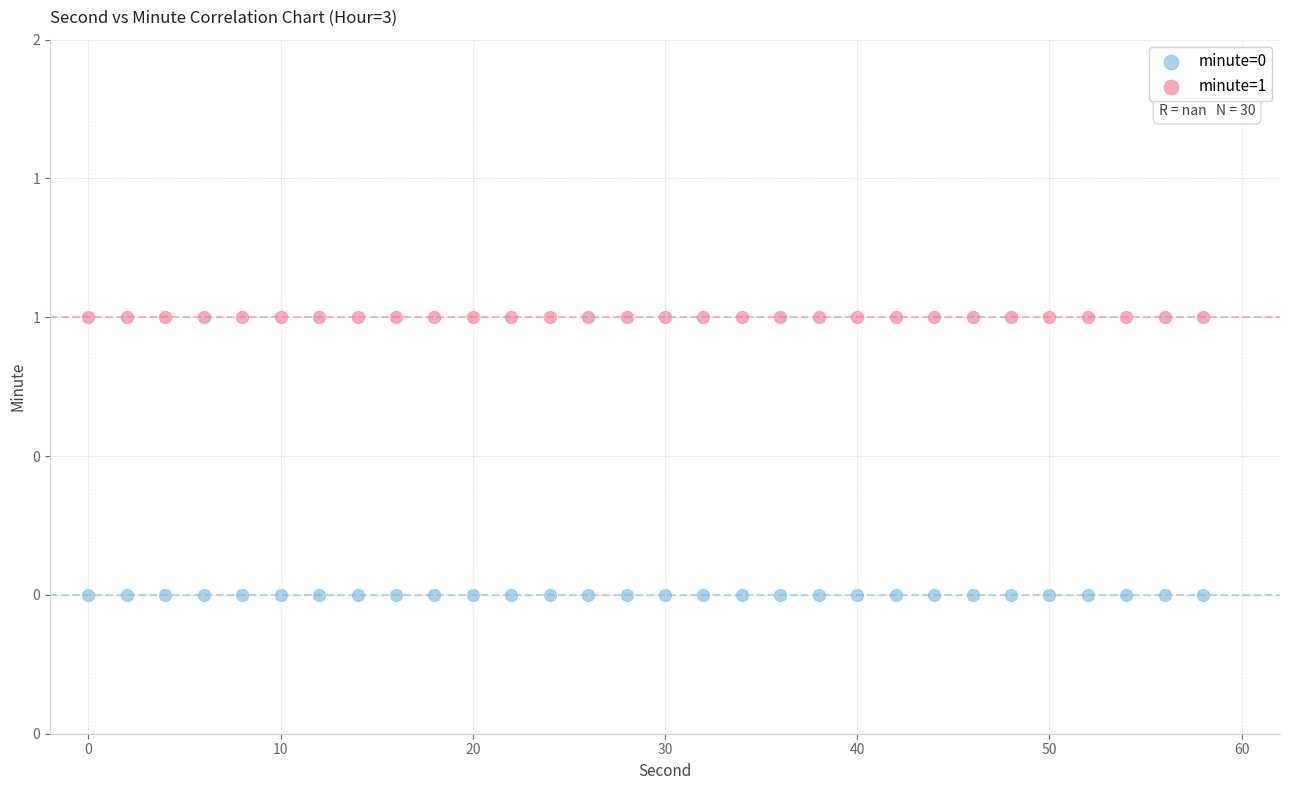

What are all the series names shown in the legend?

minute=0, minute=1